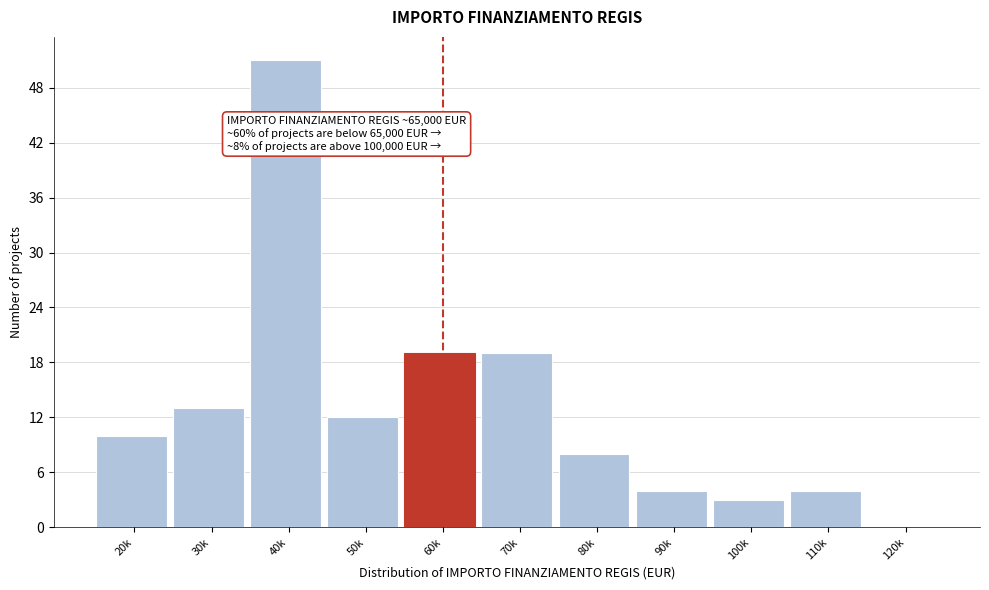

Reading left to right, what are all the values shown in this chart?

20k=10	30k=13	40k=51	50k=12	60k=19	70k=19	80k=8	90k=4	100k=3	110k=4	120k=0